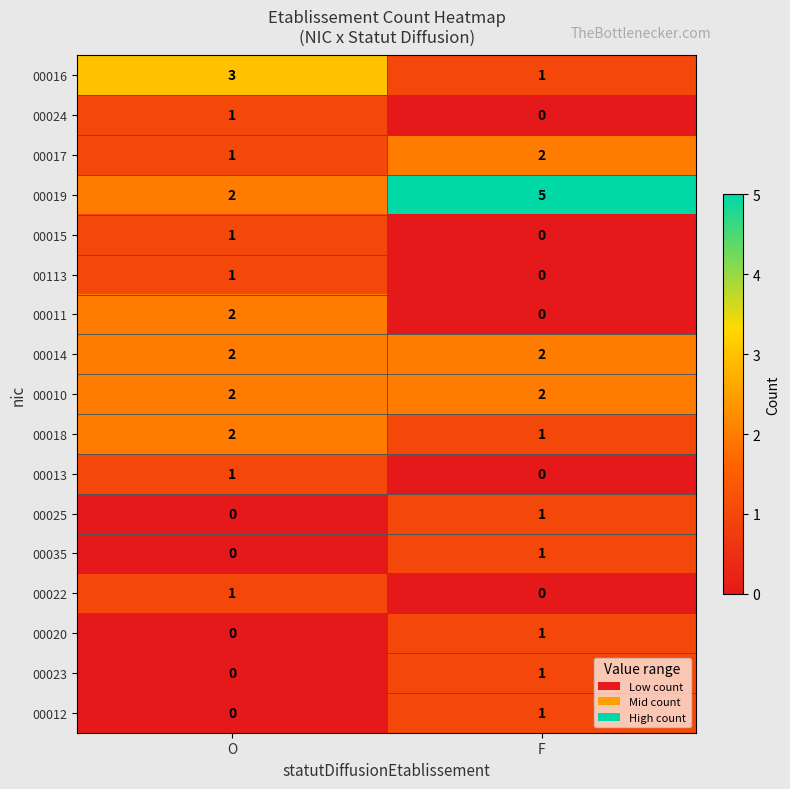

What is the average value of the 00019 series?

4